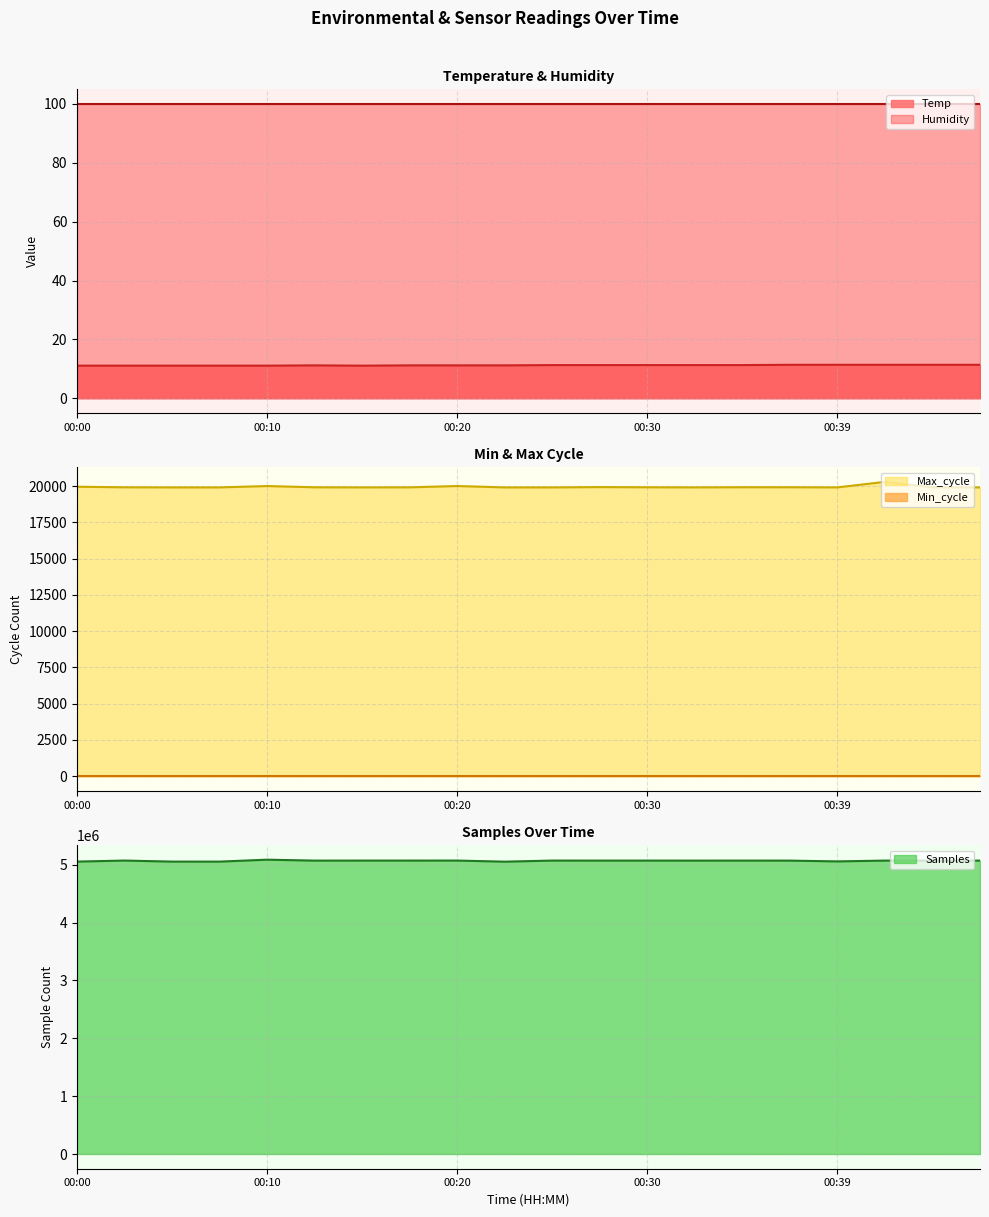

What is the maximum value for Temp?

11.4